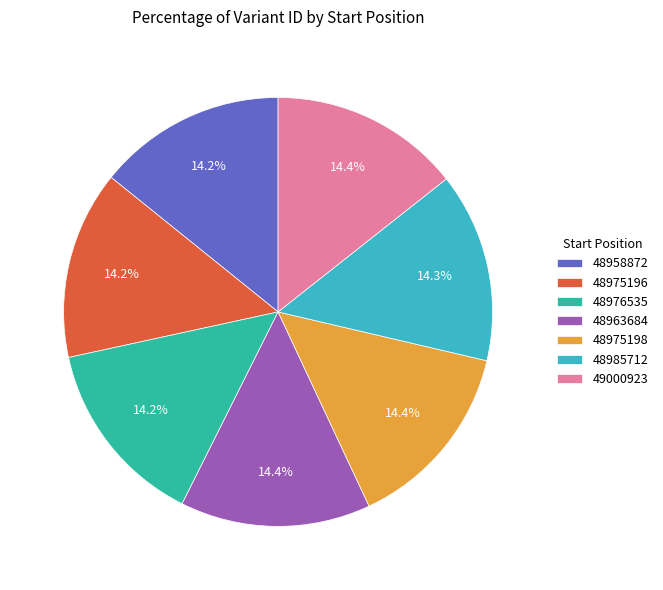

Is there a majority slice in this chart?

No